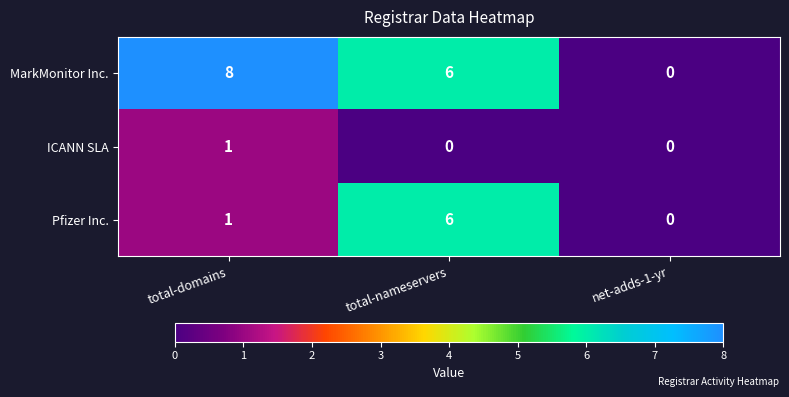

Rank the series by their maximum value, from highest to lowest.

MarkMonitor Inc., Pfizer Inc., ICANN SLA